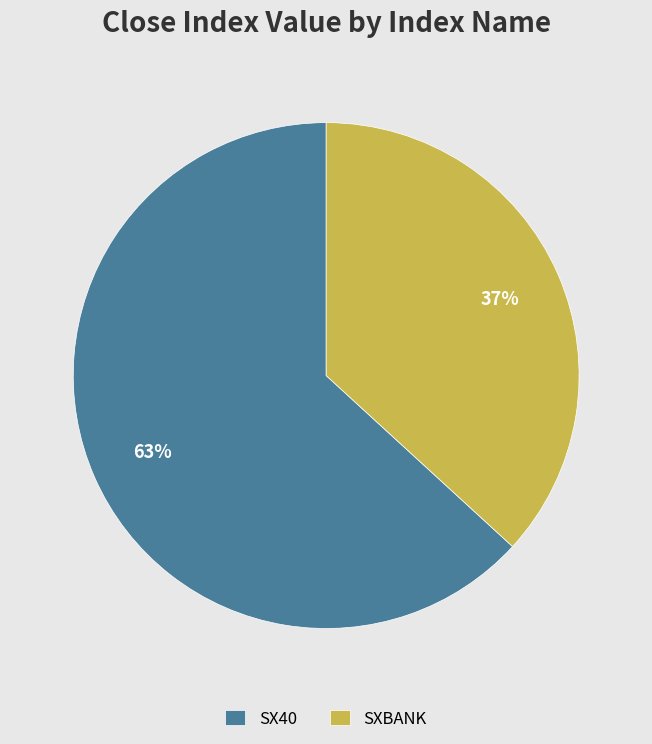

True or false: SX40 accounts for 70% of the total.

False